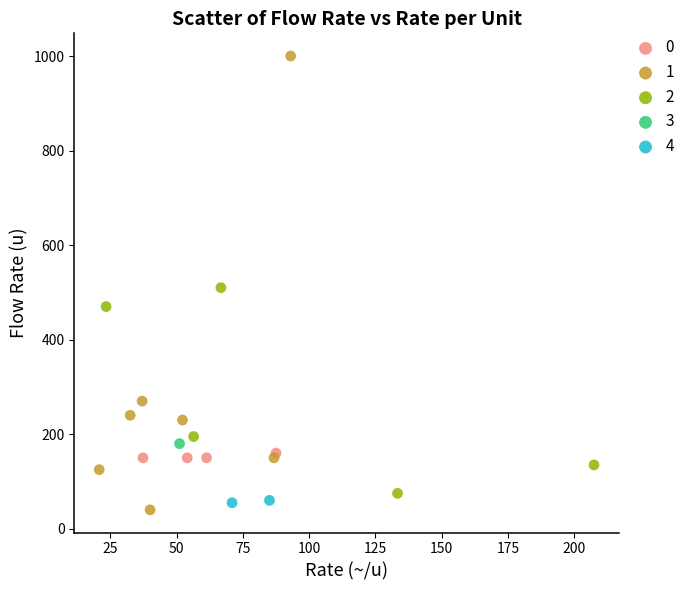

What are all the series names shown in the legend?

0, 1, 2, 3, 4